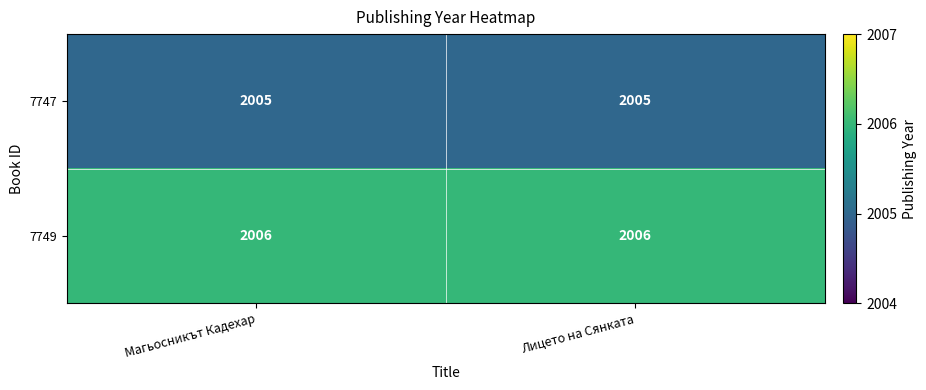

What is the total value across all series at Лицето на Сянката?

4011